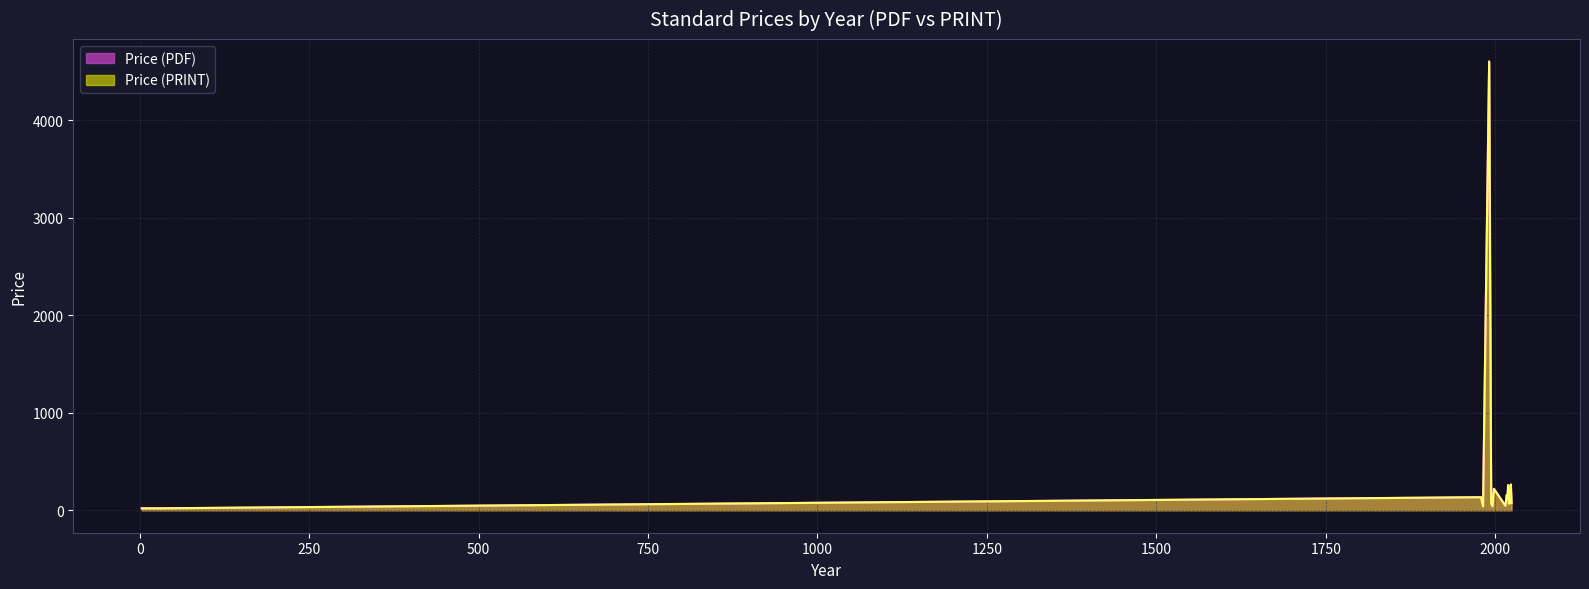

List the labels in order of Price (PDF) value, largest first.

1991, 2022, 2023, 2022, 2019, 2022, 2018, 1998, 2023, 2018, 2017, 1979, 2022, 2024, 1994, 2022, 2022, 2021, 2020, 2024, 2024, 2018, 2018, 1982, 2015, 1996, 1982, 3, 29